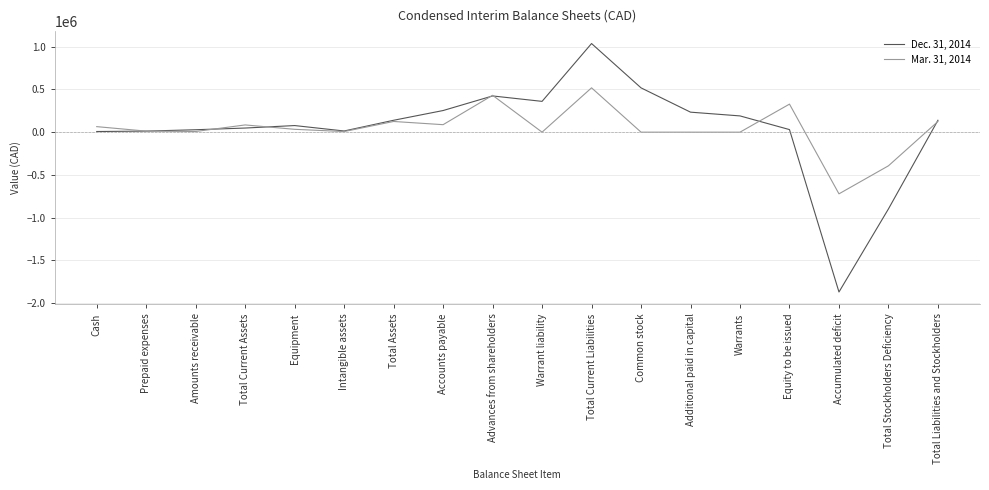

Which series has the widest spread of values?

Dec. 31, 2014